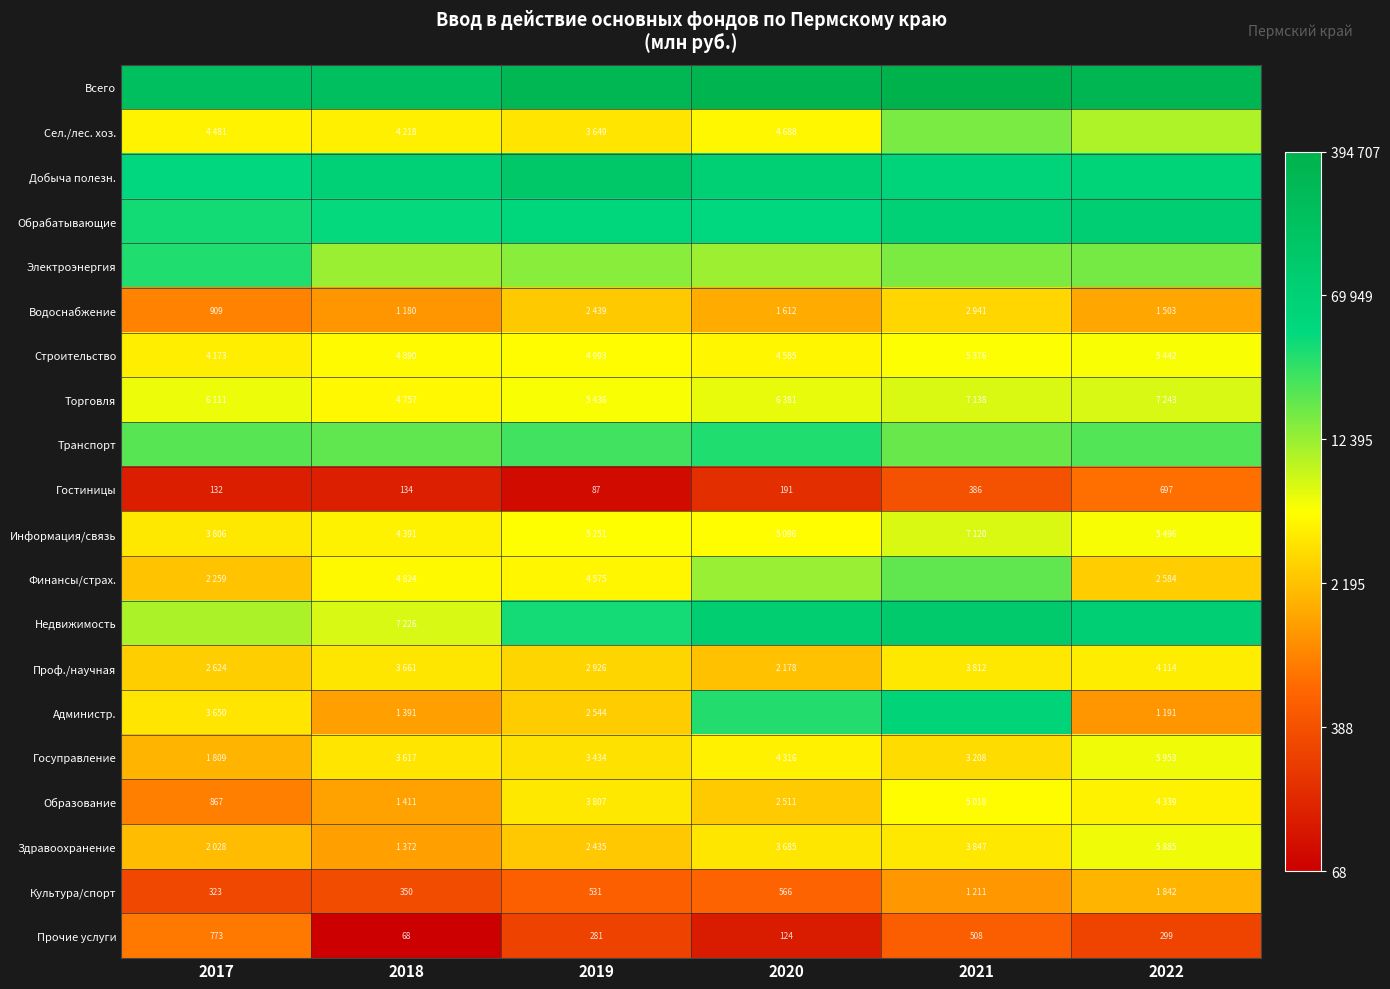

Rank the series by their maximum value, from highest to lowest.

Всего, Добыча полезн., Недвижимость, Обрабатывающие, Администр., Электроэнергия, Транспорт, Финансы/страх., Сел./лес. хоз., Торговля, Информация/связь, Госуправление, Здравоохранение, Строительство, Образование, Проф./научная, Водоснабжение, Культура/спорт, Прочие услуги, Гостиницы